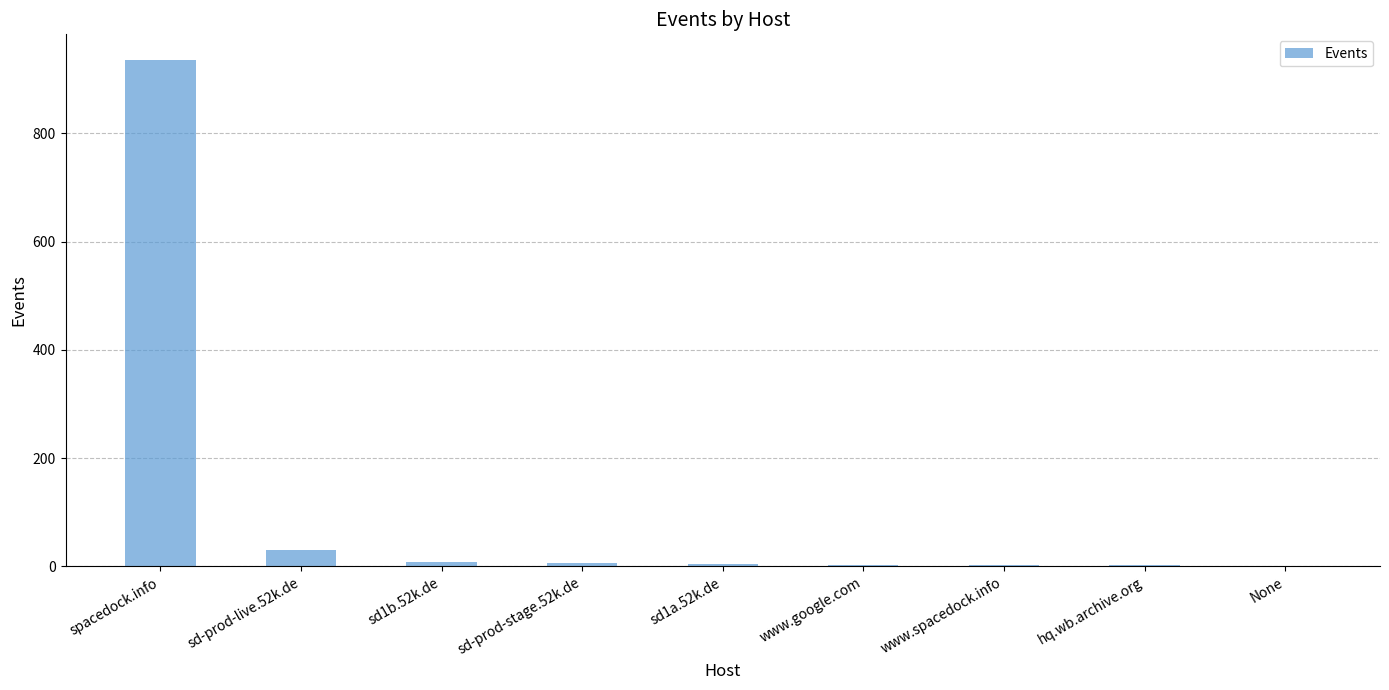

Which category has the highest value across all series?

spacedock.info